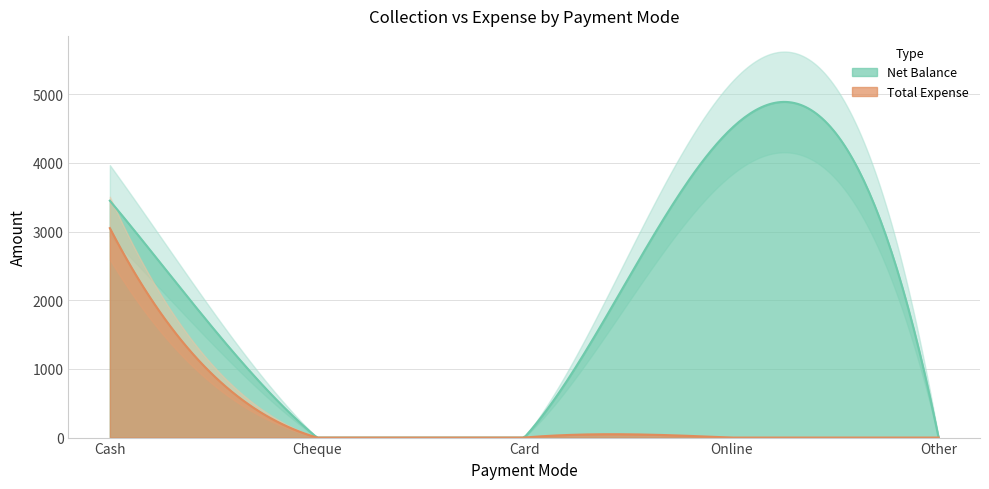

Count the number of categories in the chart.

5